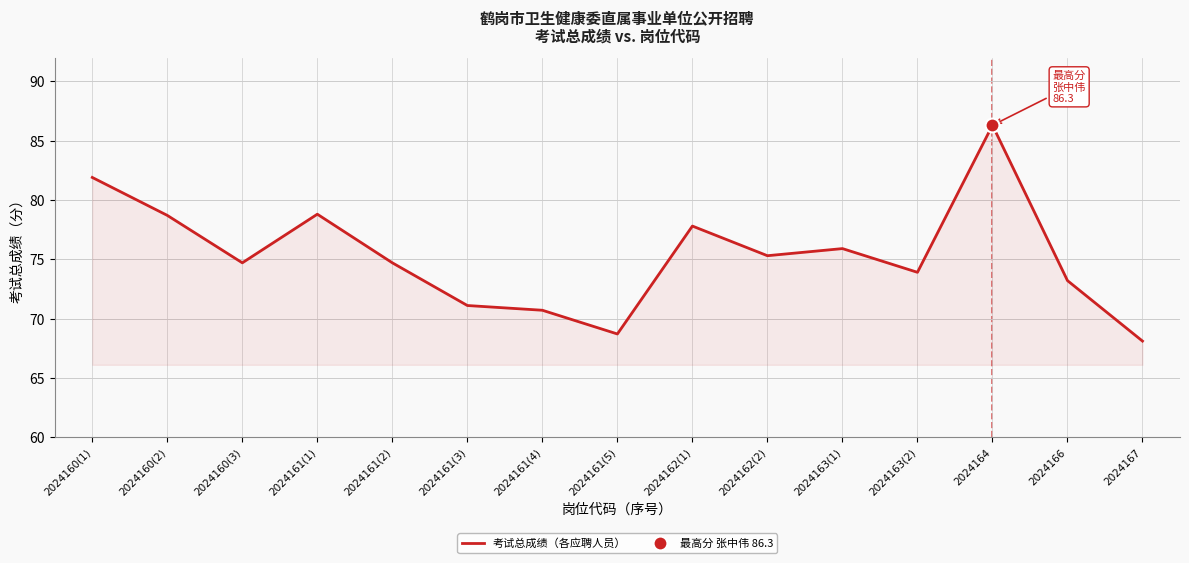

List the labels in order of value, smallest first.

2024167, 2024161(5), 2024161(4), 2024161(3), 2024166, 2024163(2), 2024160(3), 2024161(2), 2024162(2), 2024163(1), 2024162(1), 2024160(2), 2024161(1), 2024160(1), 2024164